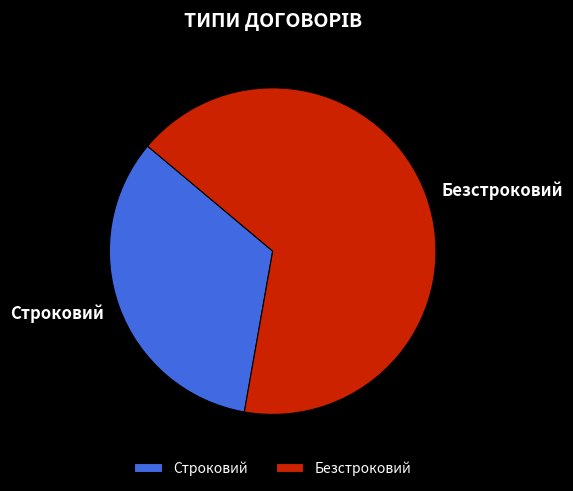

Is there a majority slice in this chart?

Yes